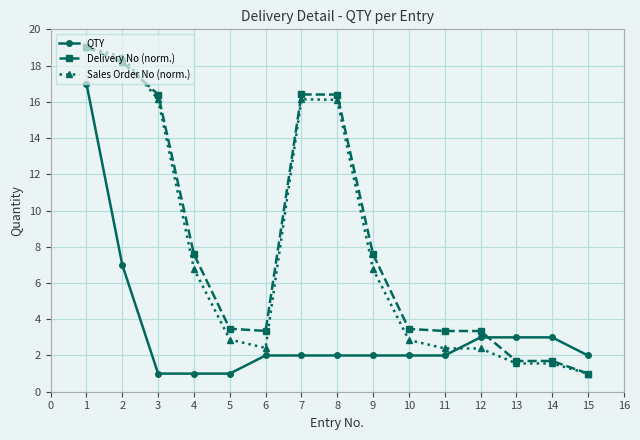

What is the highest value of the Delivery No (norm.) series?

19.0